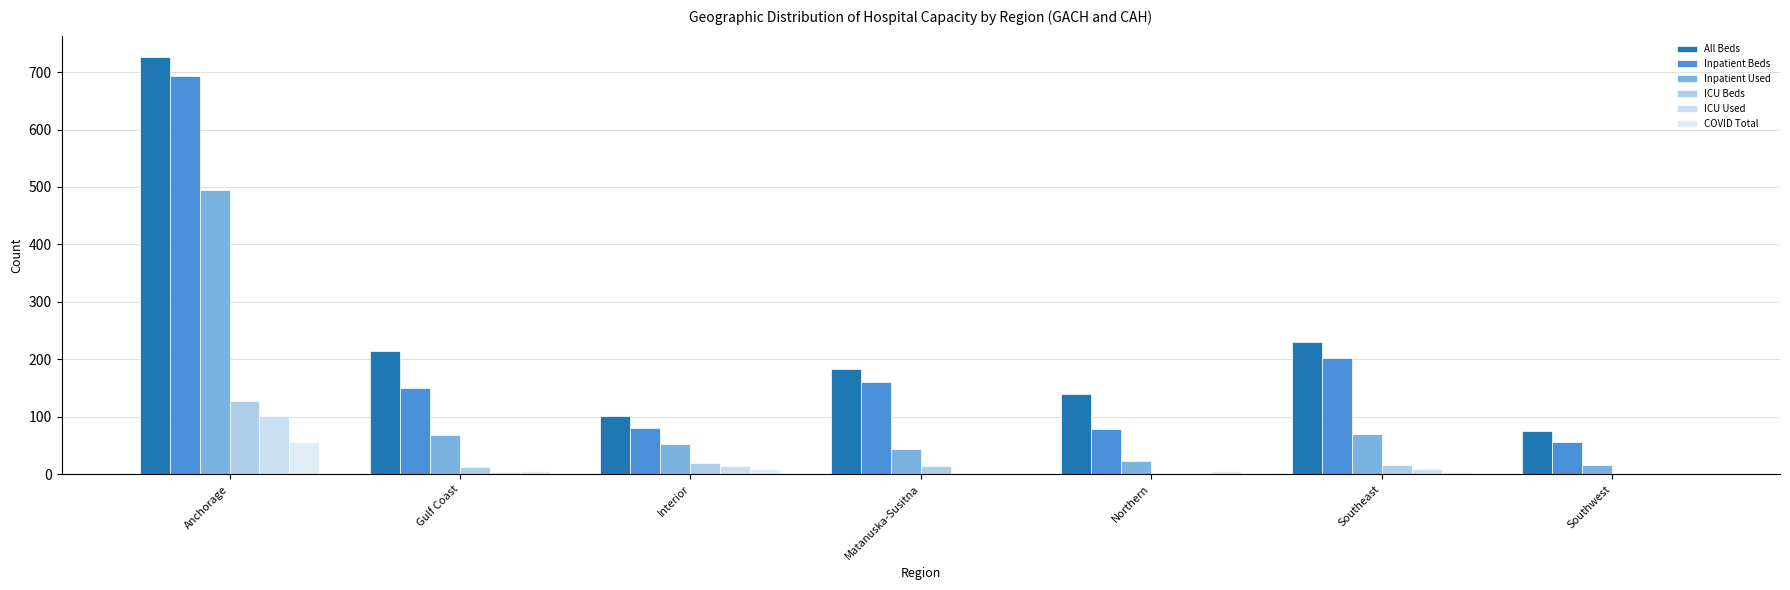

What is the total value across all series at Interior?

278